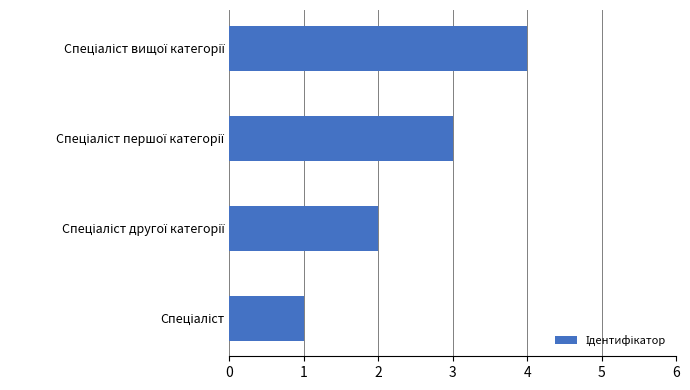

What is the greatest value displayed?

4